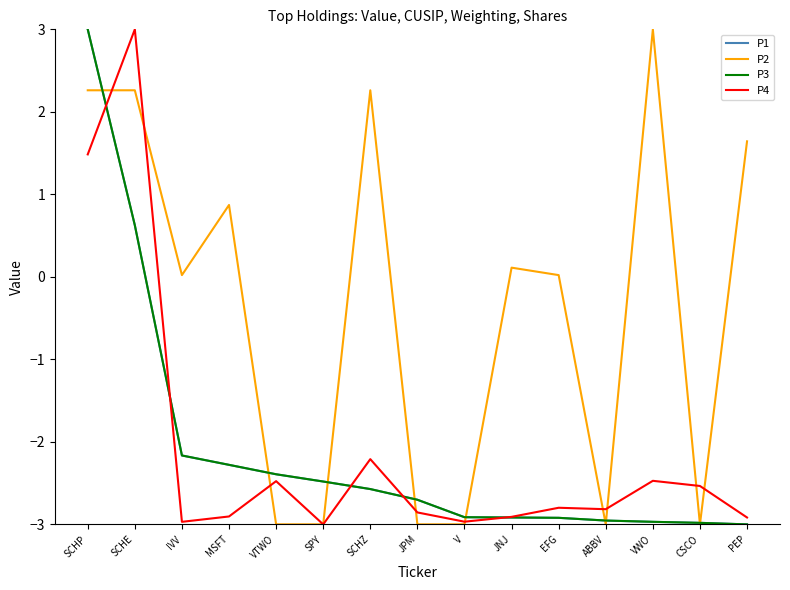

What is the spread (max minus min) of values at MSFT?

3.8